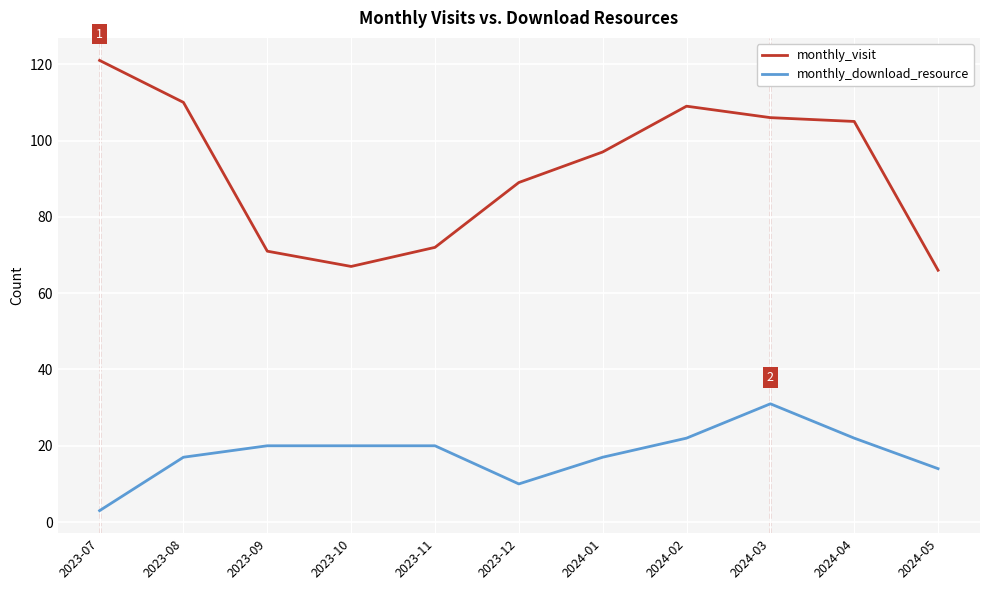

What is the maximum value shown in the chart?

121